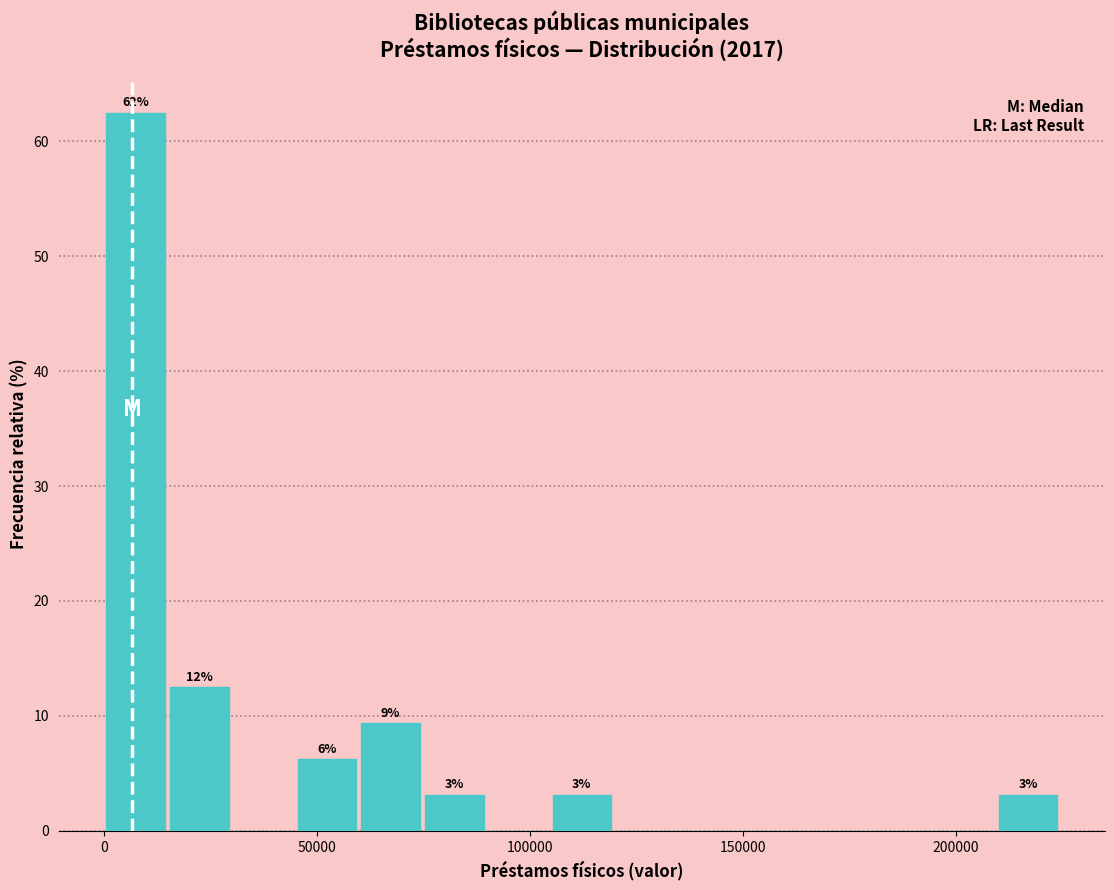

Around what value on the x-axis is the tallest bar? Give the approximate position of its centre, as read against the axis.

5000